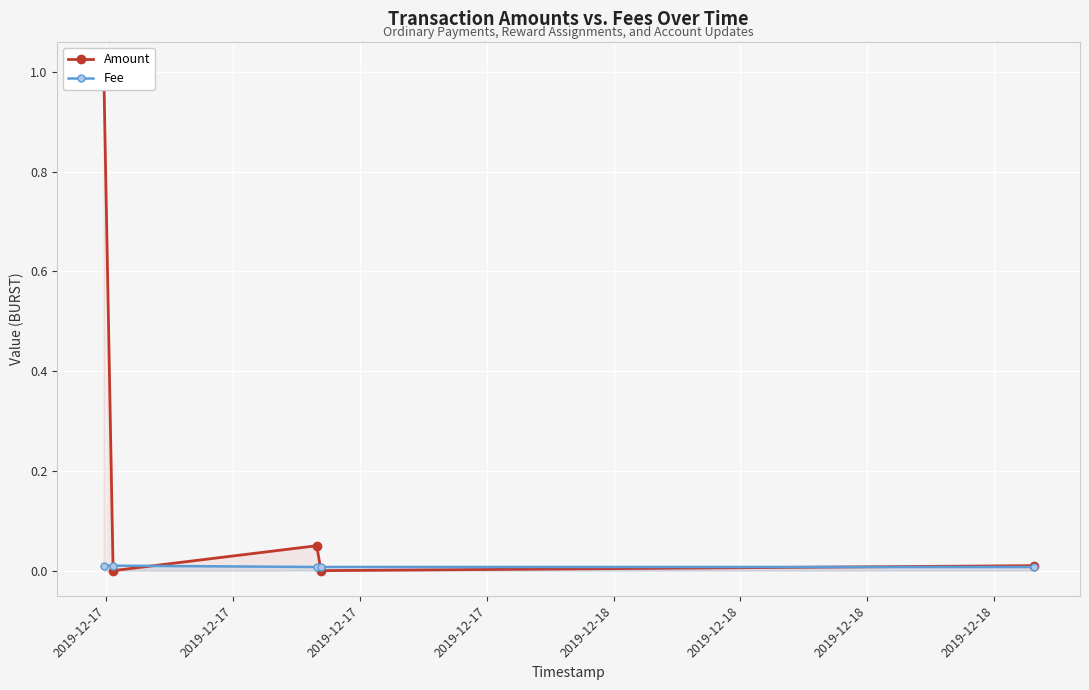

Where is the first local maximum for Amount?

2019-12-17